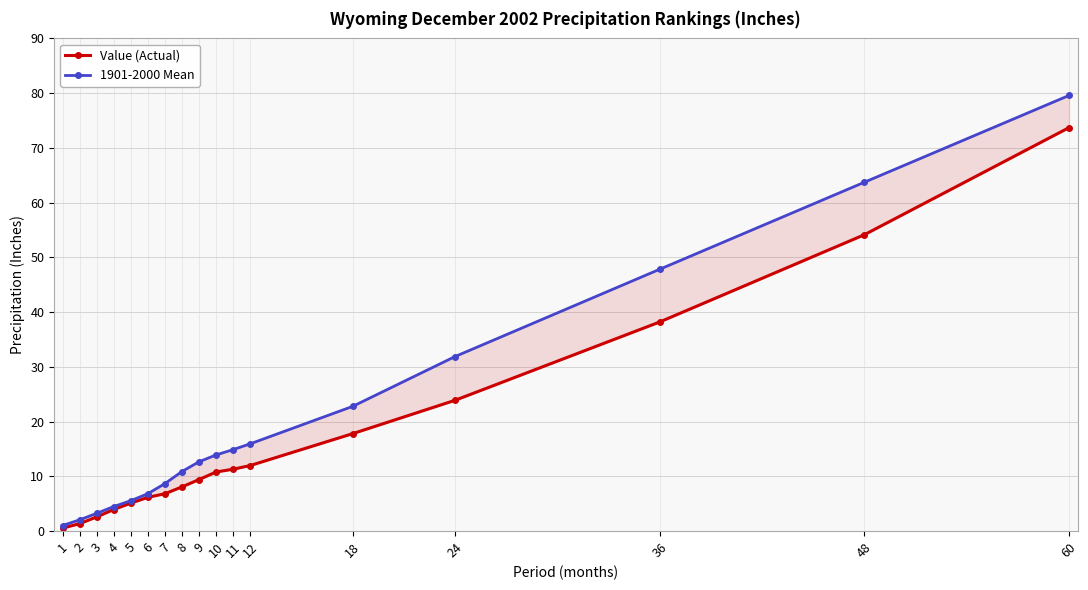

At which label is Value (Actual) closest to 37?

36